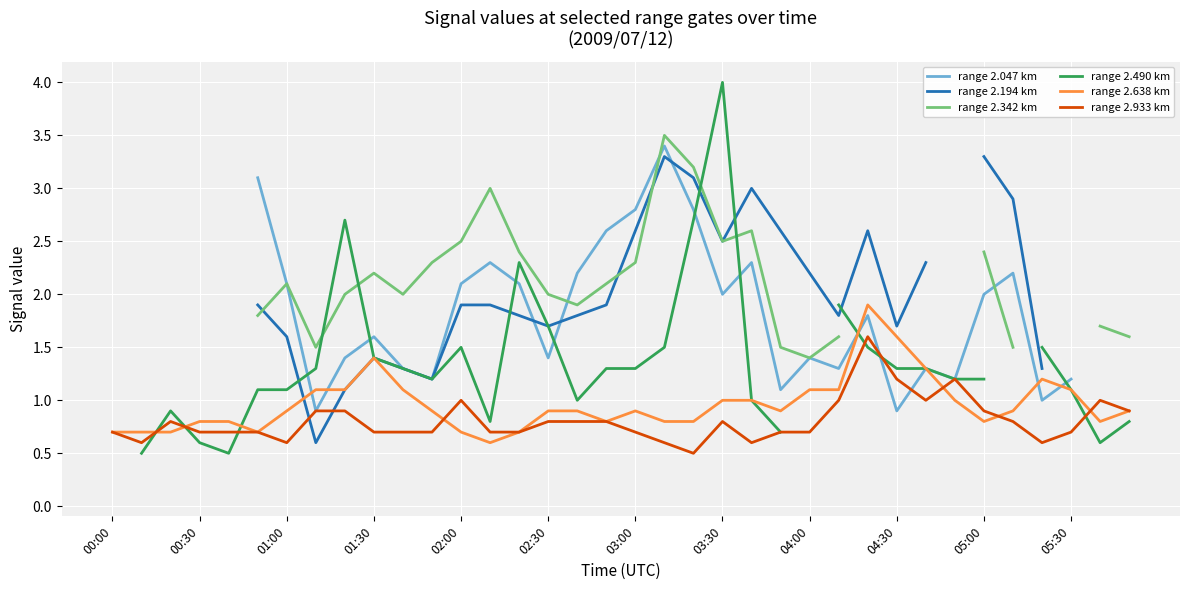

The value of range 2.638 km at 04:00 is 0.5. True or false?

False